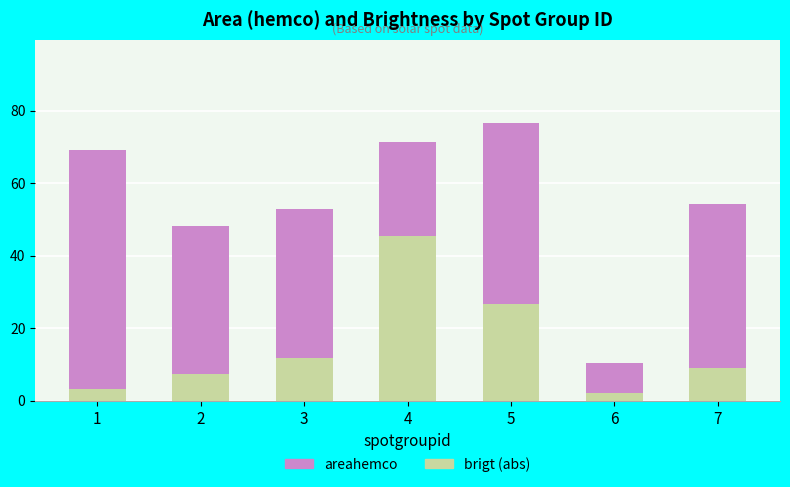

List the labels in order of brigt (abs) value, smallest first.

6, 1, 2, 7, 3, 5, 4